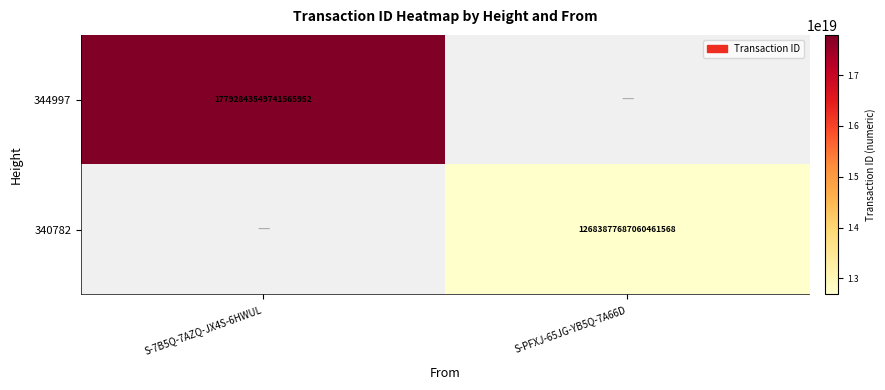

At how many categories does at least one series exceed 16593923704044916736?

1